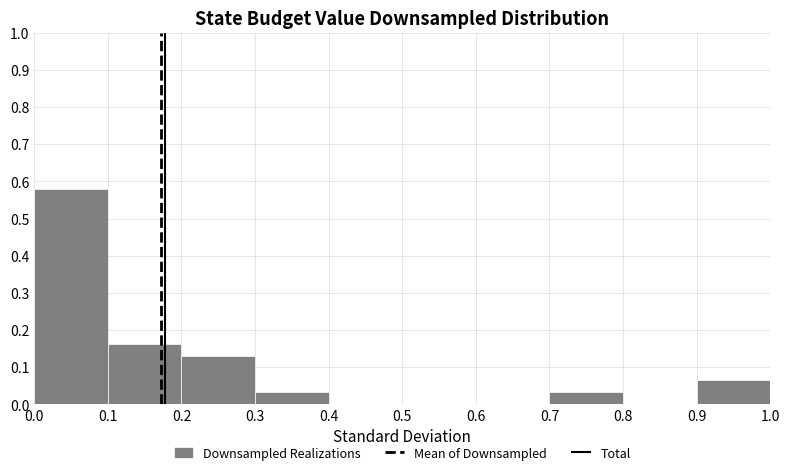

Reading left to right, transcribe this chart: for each bar, give the range it covers on the x-axis and its height. The values are not printed on the chart, so give them approximately, as read against the axis.

0.0 to 0.1: 0.58
0.1 to 0.2: 0.16
0.2 to 0.3: 0.13
0.3 to 0.4: 0.03
0.4 to 0.5: 0
0.5 to 0.6: 0
0.6 to 0.7: 0
0.7 to 0.8: 0.03
0.8 to 0.9: 0
0.9 to 1.0: 0.06